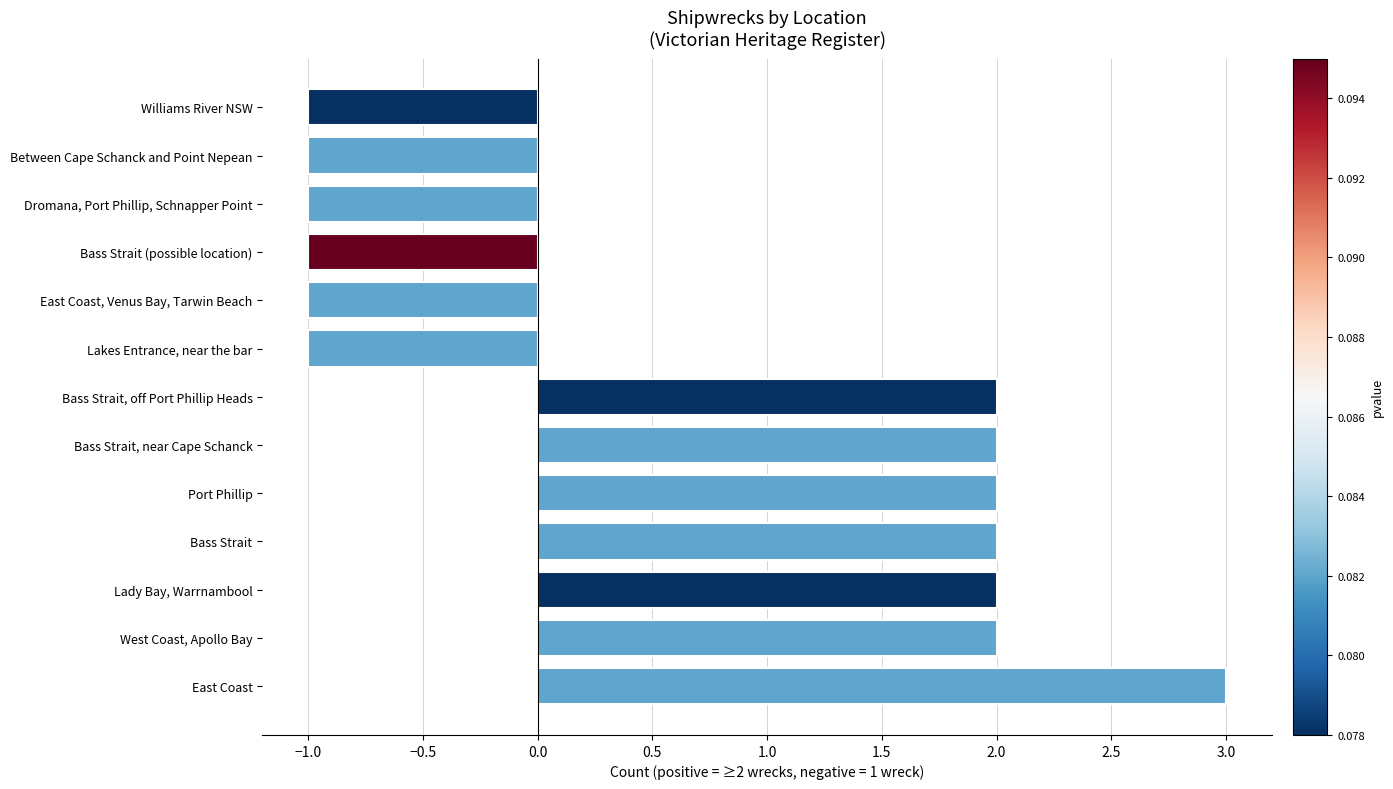

Which category has the highest value across all series?

East Coast